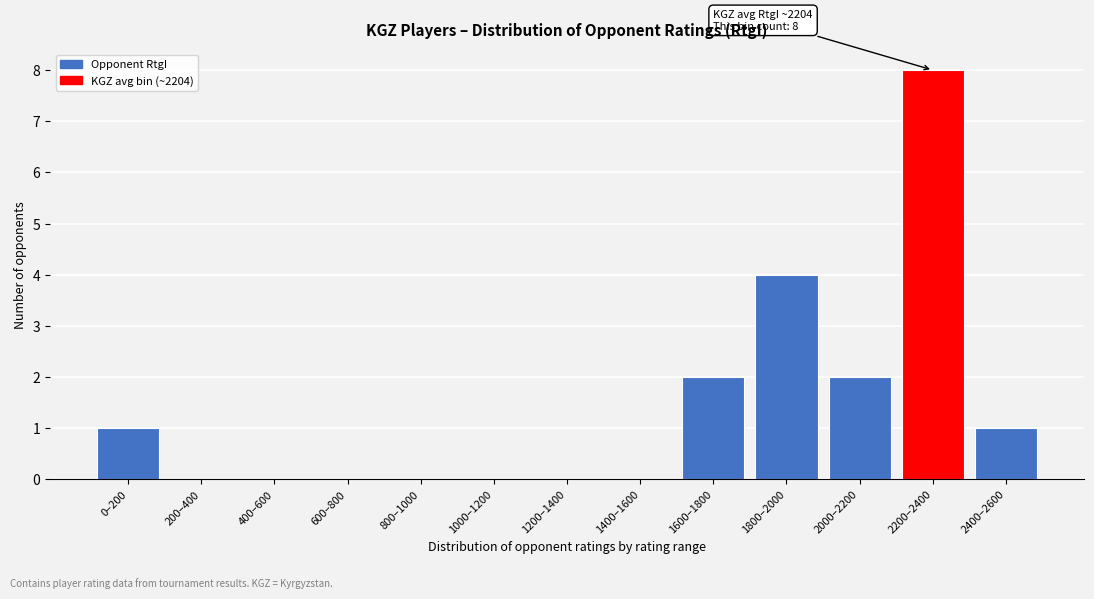

Reading right to left, list all the values displayed in this chart.

2400–2600=1	2200–2400=8	2000–2200=2	1800–2000=4	1600–1800=2	1400–1600=0	1200–1400=0	1000–1200=0	800–1000=0	600–800=0	400–600=0	200–400=0	0–200=1